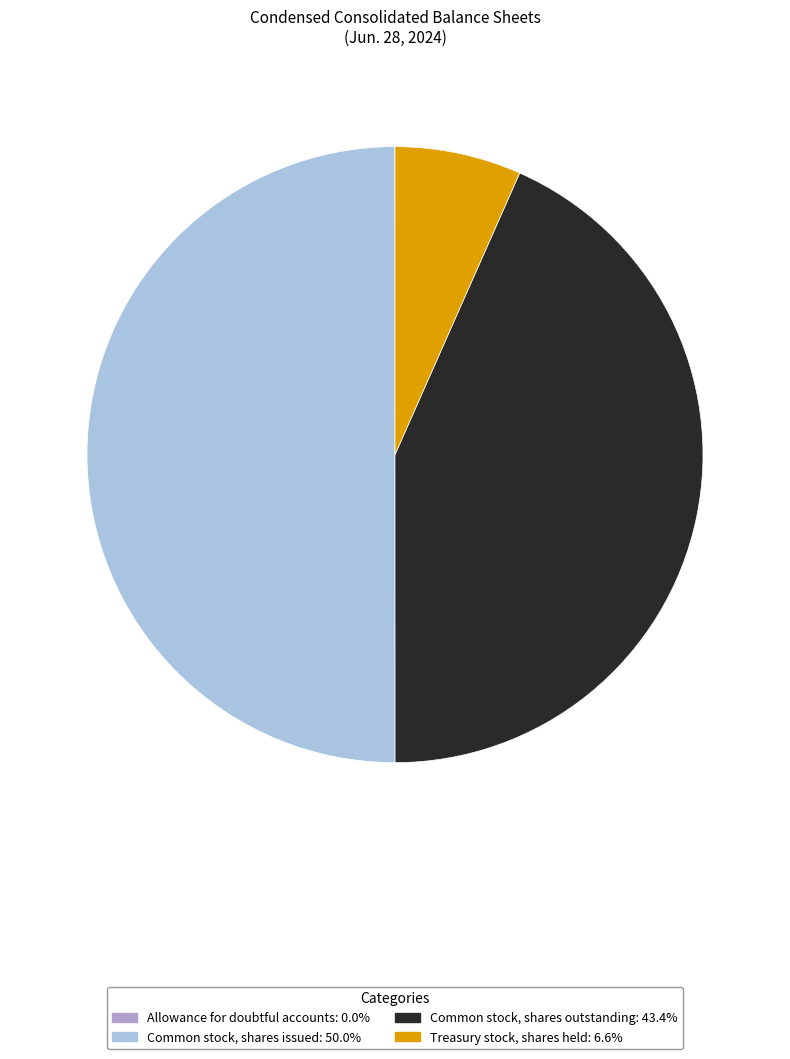

Combined, do Common stock, shares issued and Common stock, shares outstanding account for over 50%?

Yes